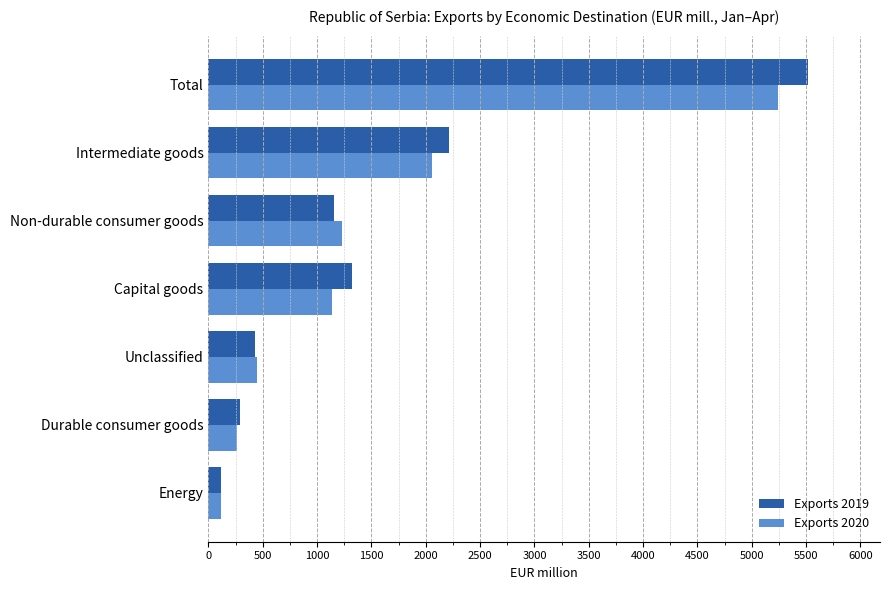

At which category is the sum across all series the highest?

Total